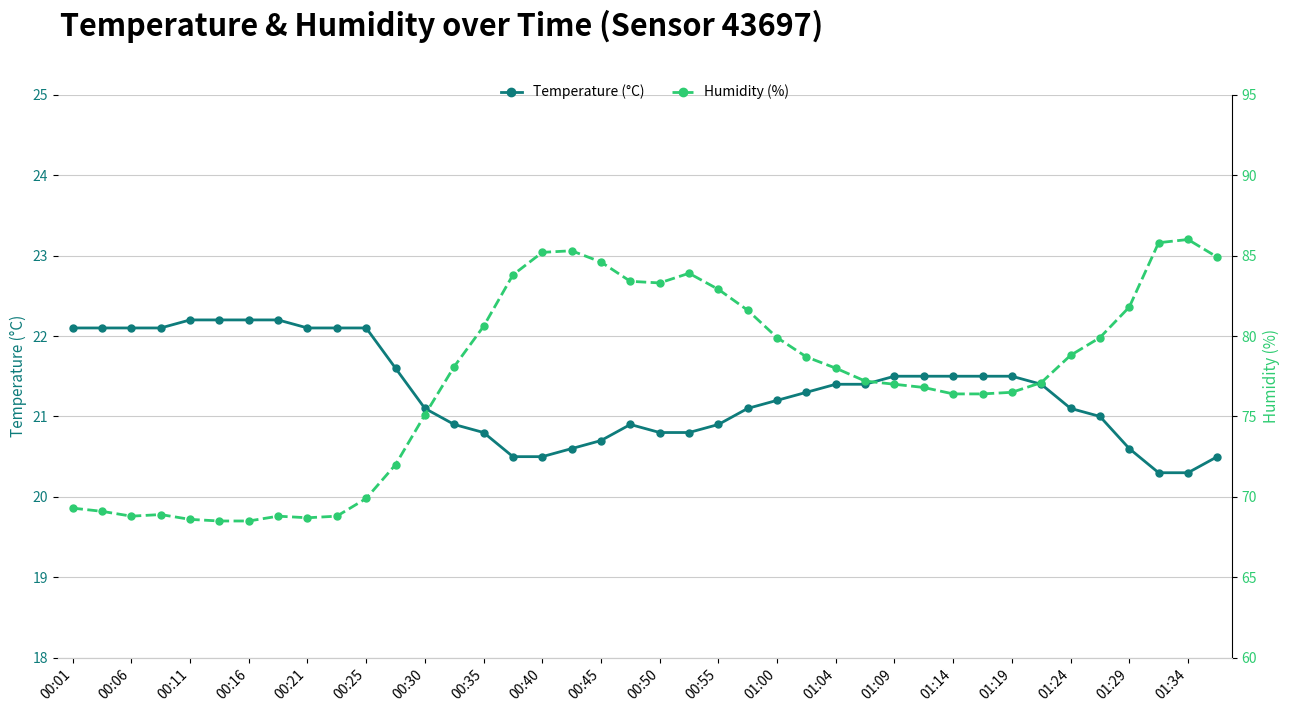

What is the minimum value shown in the chart?

20.3